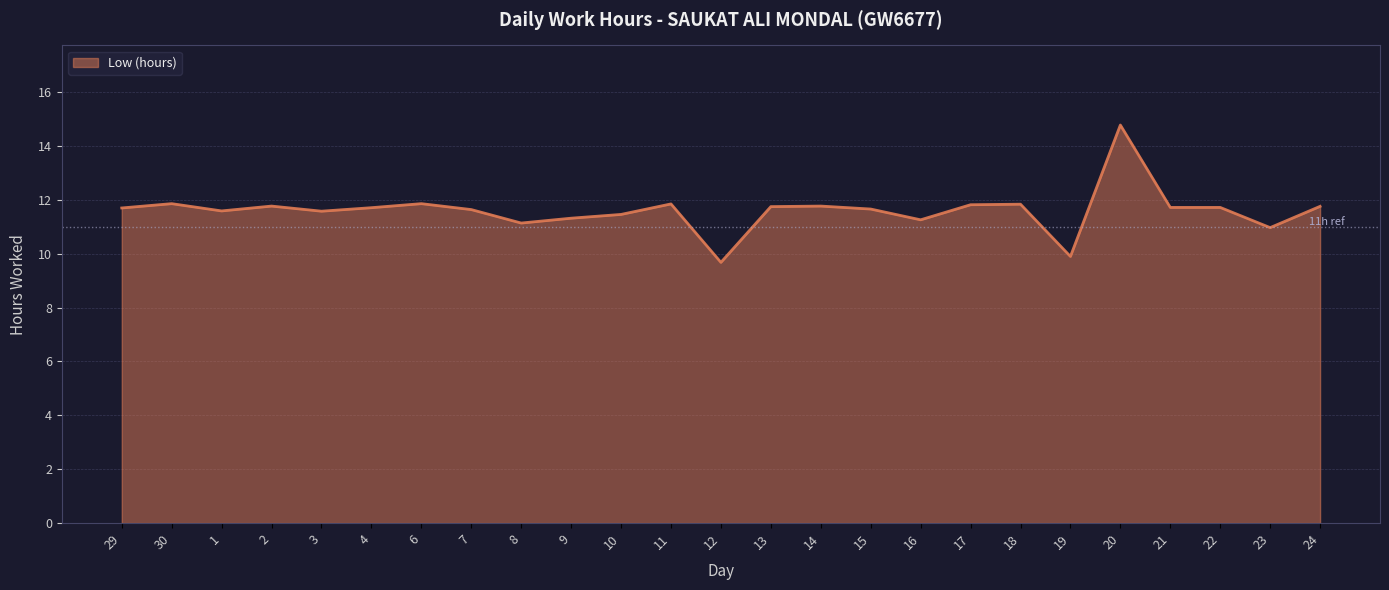

How many lines are shown in the chart?

1